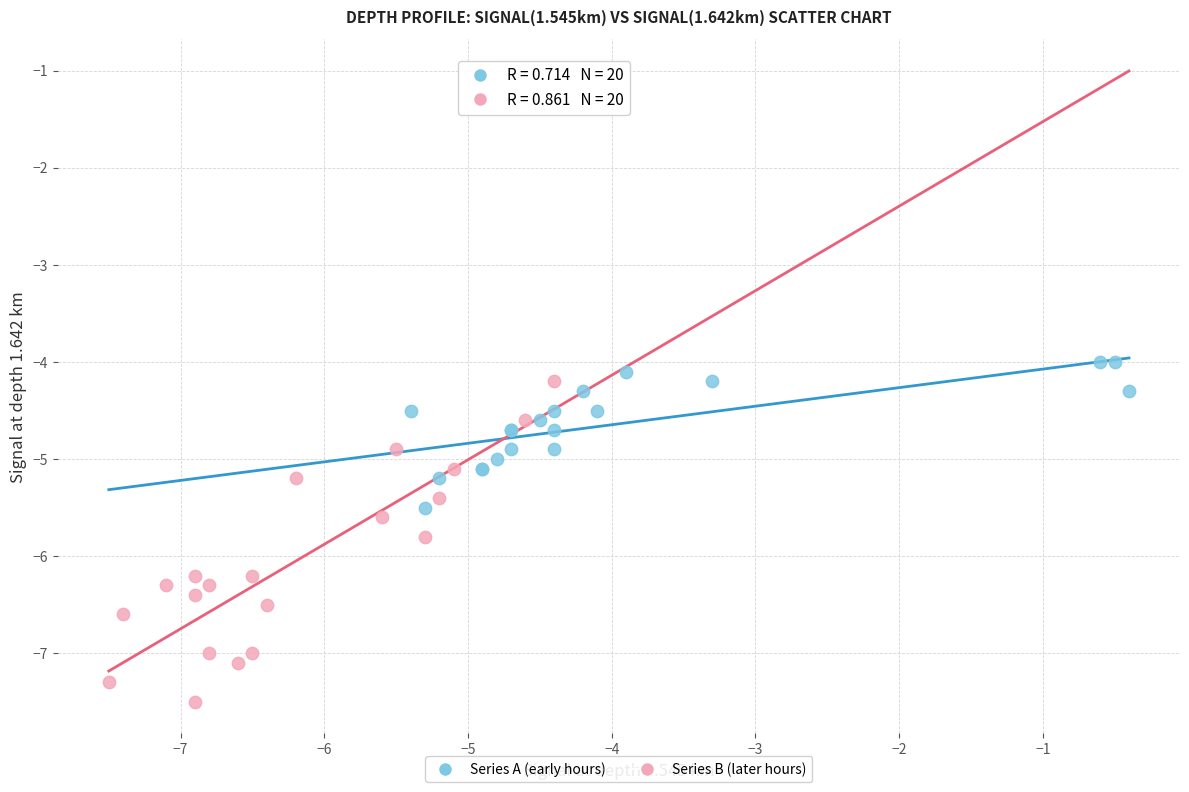

What are all the series names shown in the legend?

Series A (early hours), Series B (later hours)